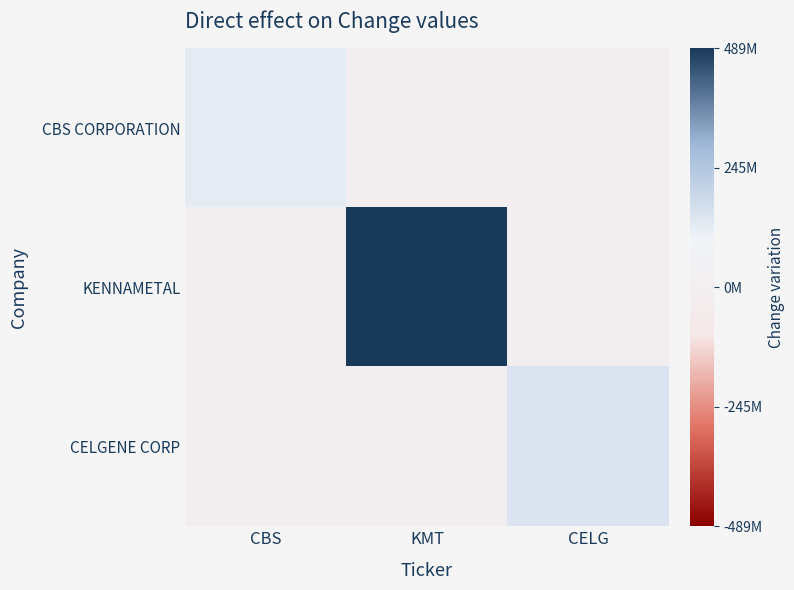

What is the spread (max minus min) of values at KMT?

489170100